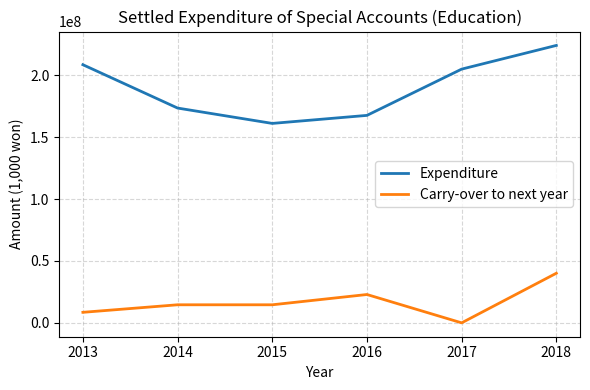

Which series has the largest total across all categories?

Expenditure